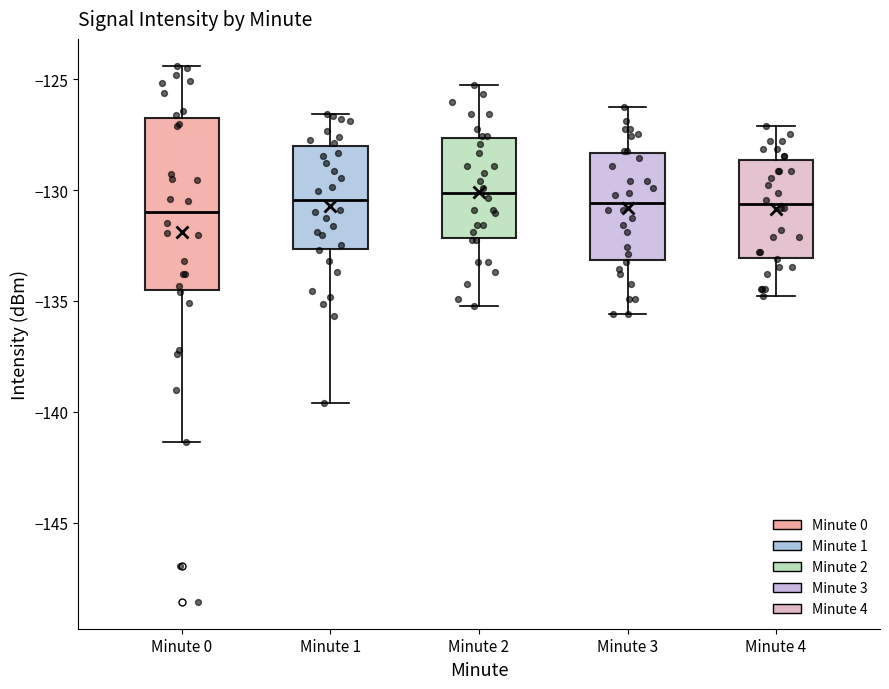

Which box is the tallest, from its lower edge to its upper edge?

Minute 0